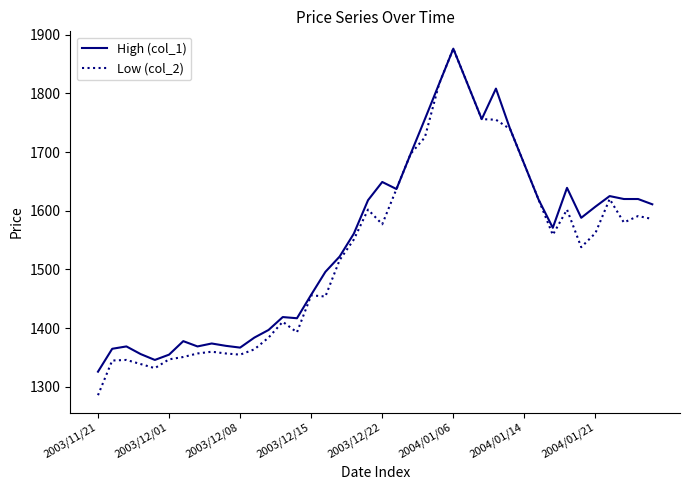

Which series has the largest total across all categories?

High (col_1)